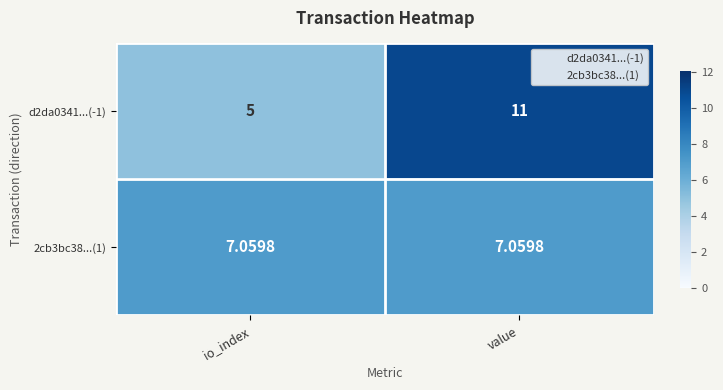

At which category is the sum across all series the highest?

value